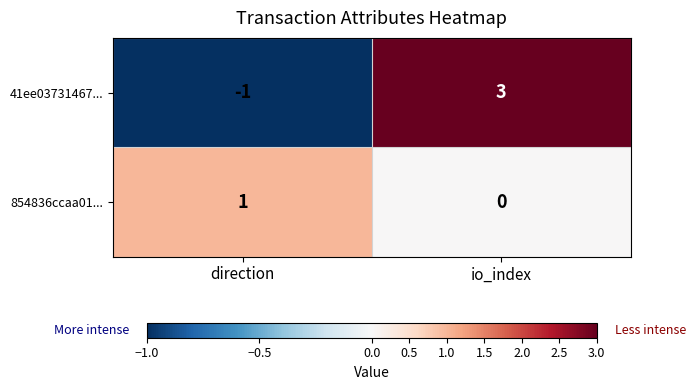

List the series in order of their overall mean, lowest first.

854836ccaa01..., 41ee03731467...